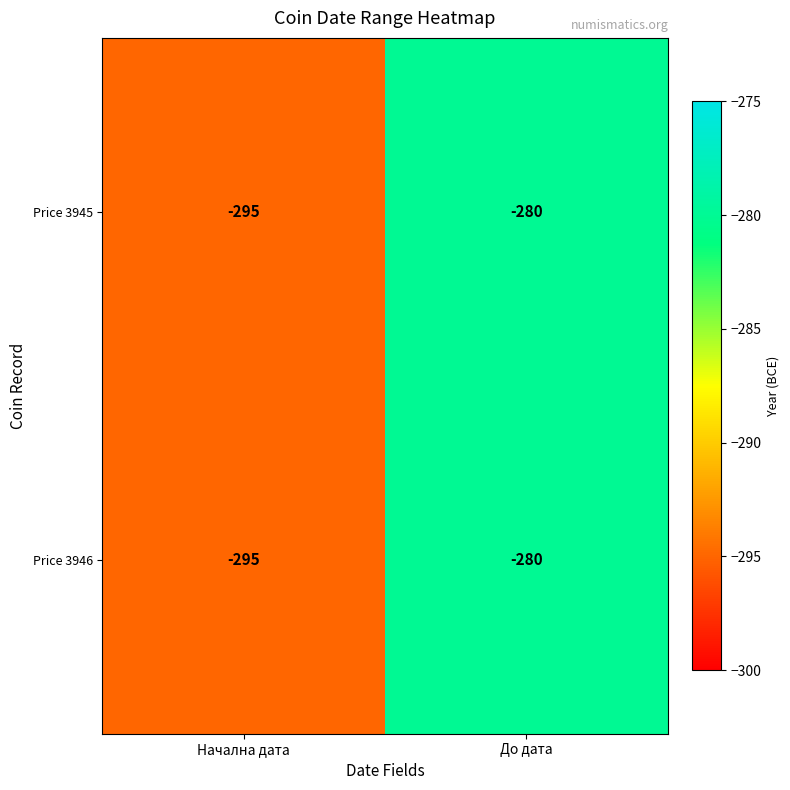

At which label is Price 3946 closest to -287?

До дата